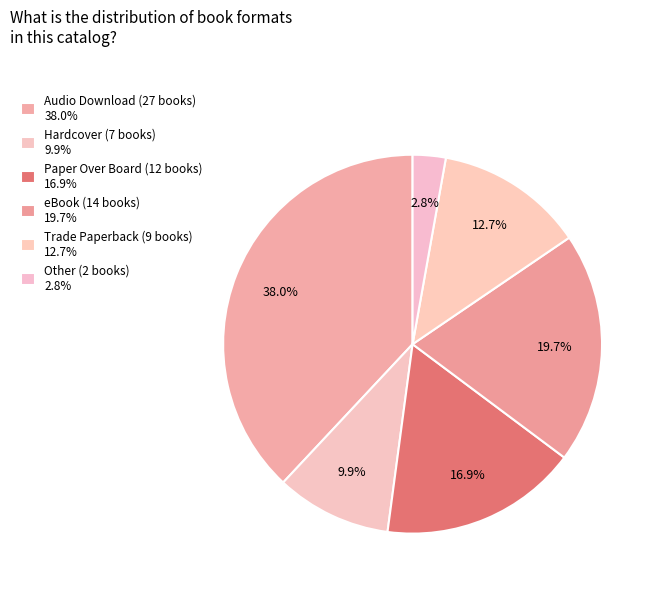

Which slice is the largest?

Audio Download